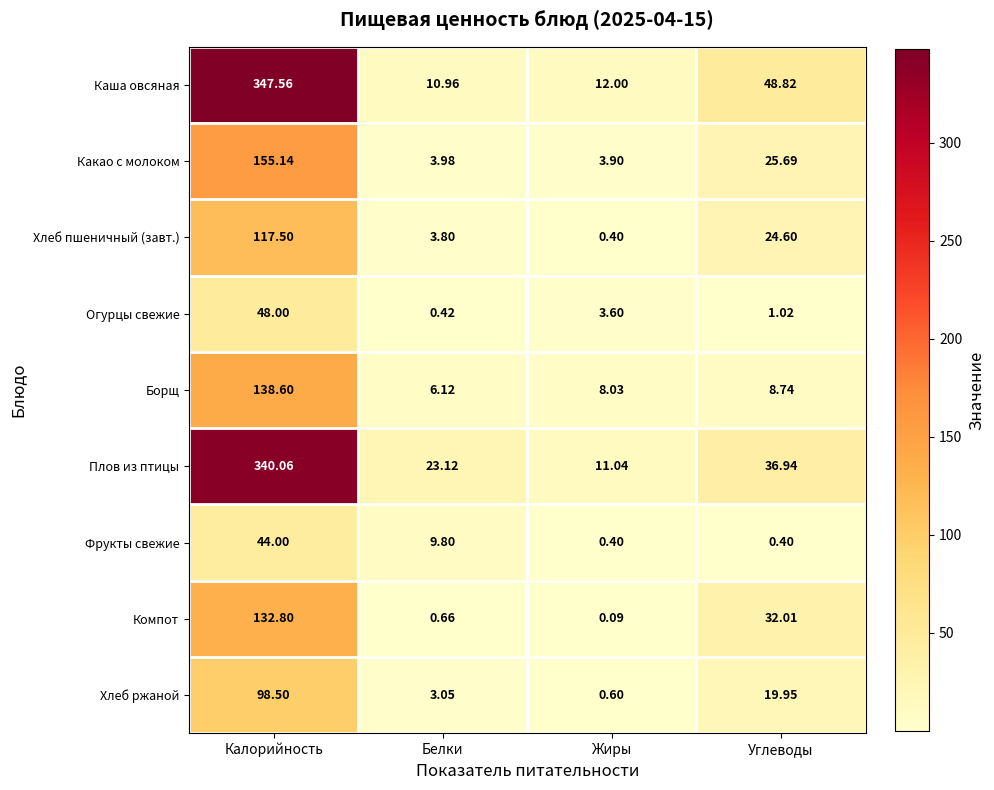

How many data points does each series have?

4